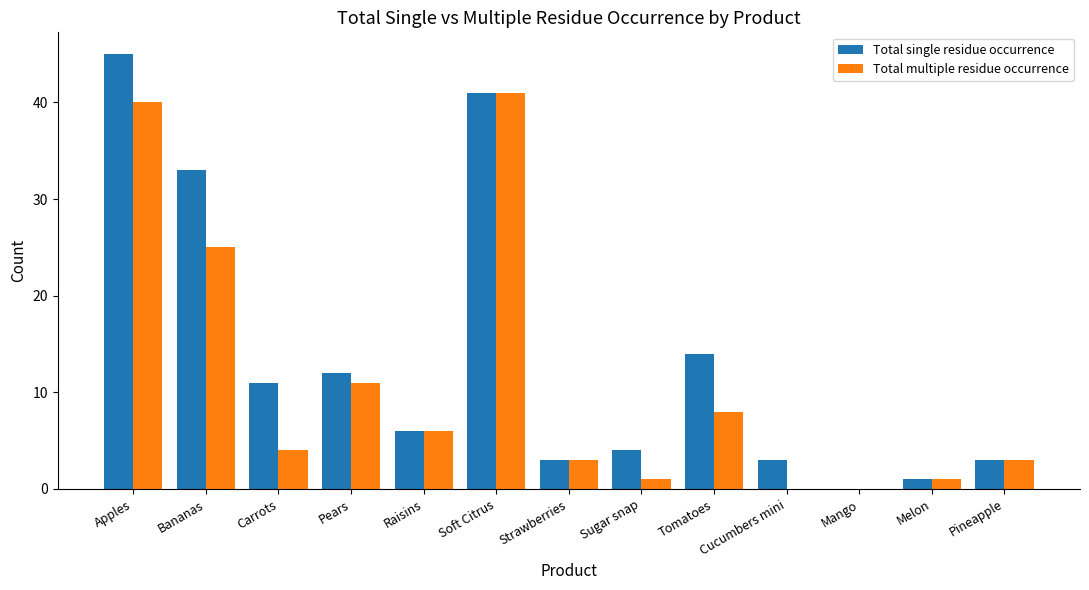

Reading left to right, extract all data points from this chart.

Total single residue occurrence: 45	33	11	12	6	41	3	4	14	3	0	1	3
Total multiple residue occurrence: 40	25	4	11	6	41	3	1	8	0	0	1	3